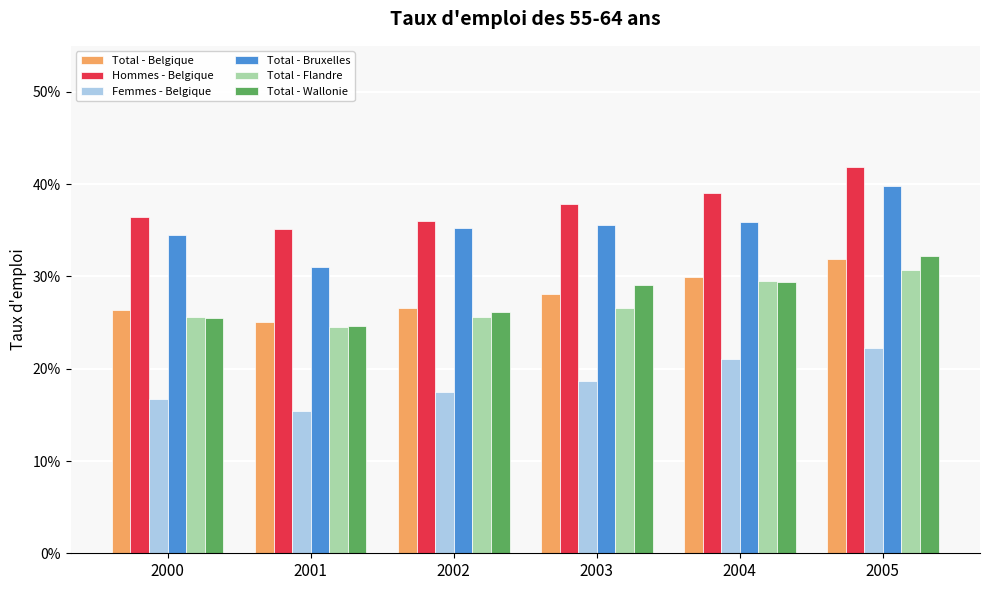

Reading left to right, what are all the values shown in this chart?

Total - Belgique: 2000=26.3	2001=25.1	2002=26.6	2003=28.1	2004=30.0	2005=31.9
Hommes - Belgique: 2000=36.4	2001=35.1	2002=36.0	2003=37.8	2004=39.1	2005=41.8
Femmes - Belgique: 2000=16.7	2001=15.5	2002=17.5	2003=18.7	2004=21.1	2005=22.2
Total - Bruxelles: 2000=34.5	2001=31.0	2002=35.3	2003=35.5	2004=35.9	2005=39.8
Total - Flandre: 2000=25.6	2001=24.5	2002=25.6	2003=26.5	2004=29.5	2005=30.7
Total - Wallonie: 2000=25.5	2001=24.6	2002=26.2	2003=29.1	2004=29.4	2005=32.3